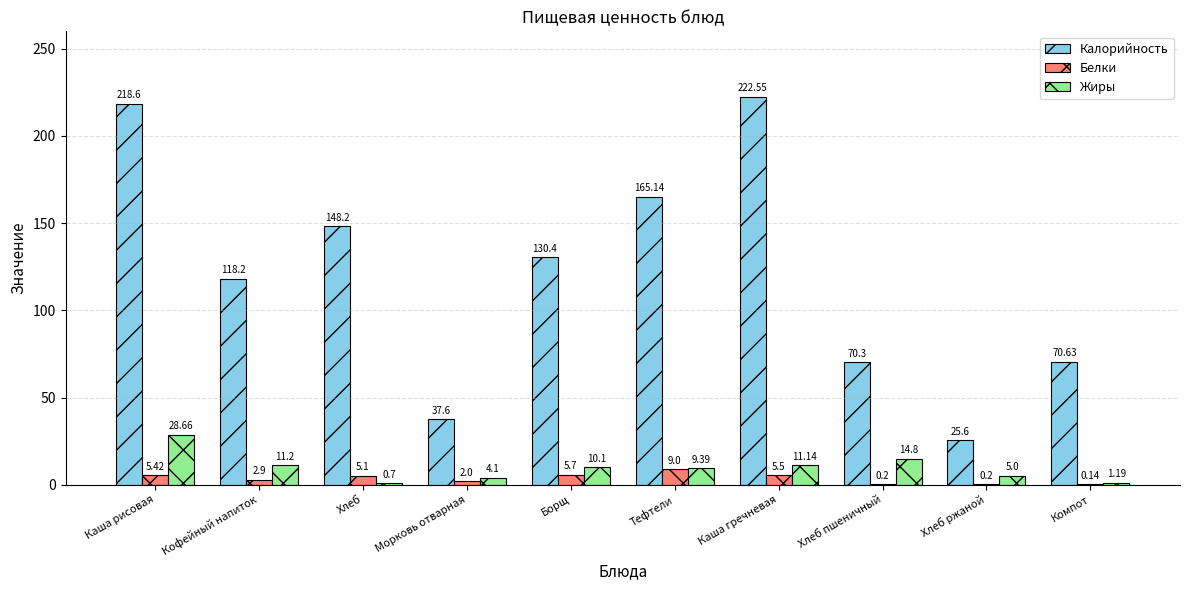

What is the sum of all Калорийность values?

1207.2